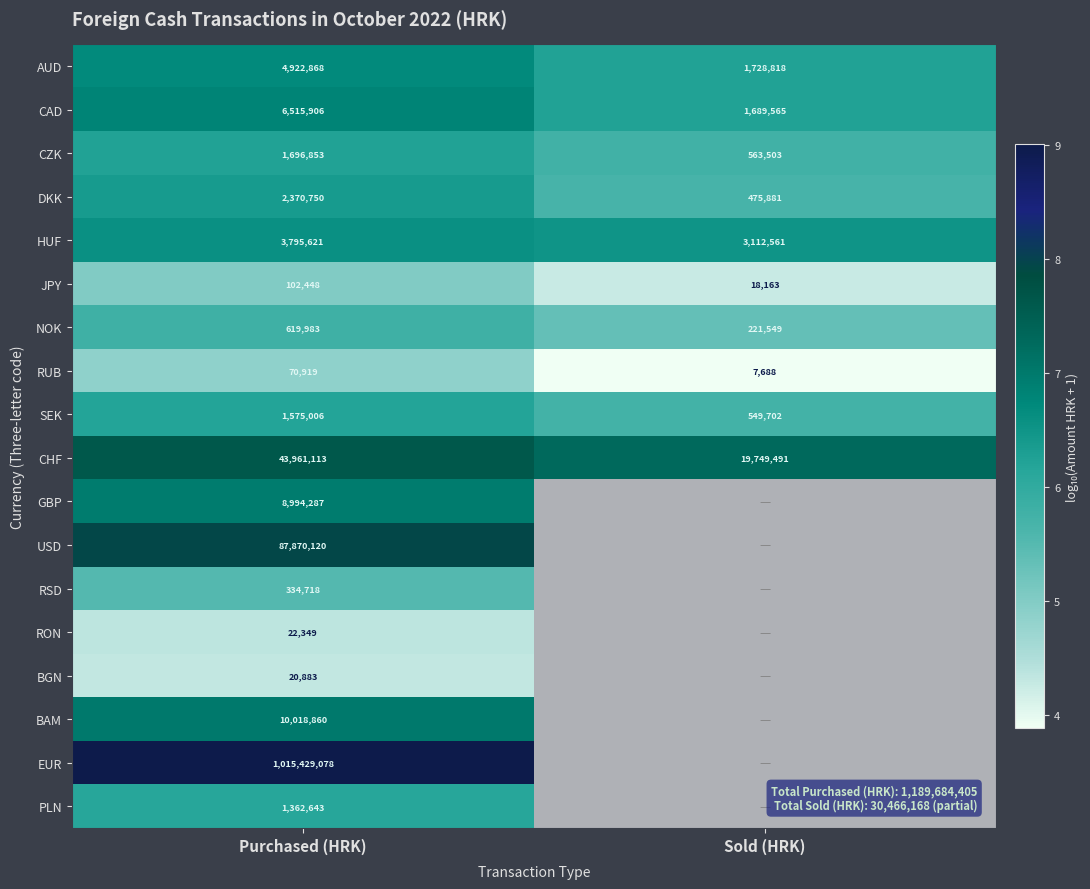

List the labels in order of SEK value, largest first.

Purchased (HRK), Sold (HRK)